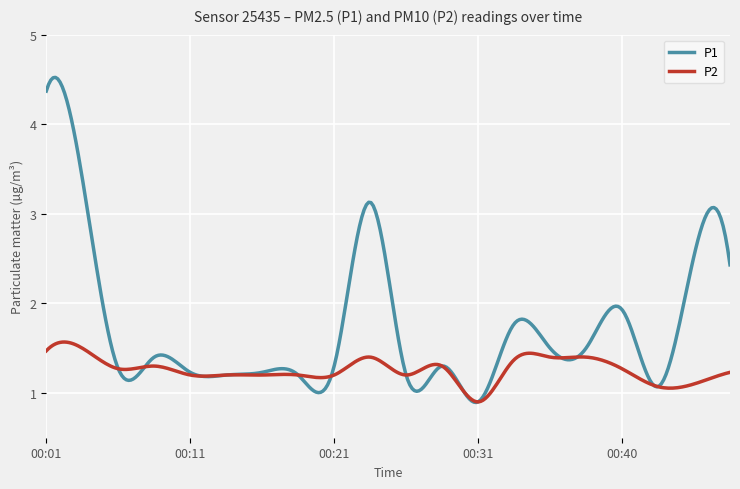

Which series has the largest total across all categories?

P1